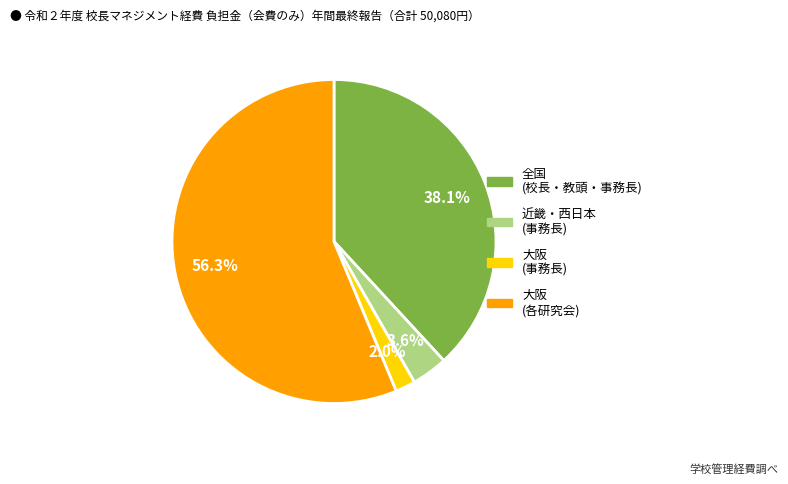

To the nearest percent, what is the difference between the largest and smallest slice percentages?

54%